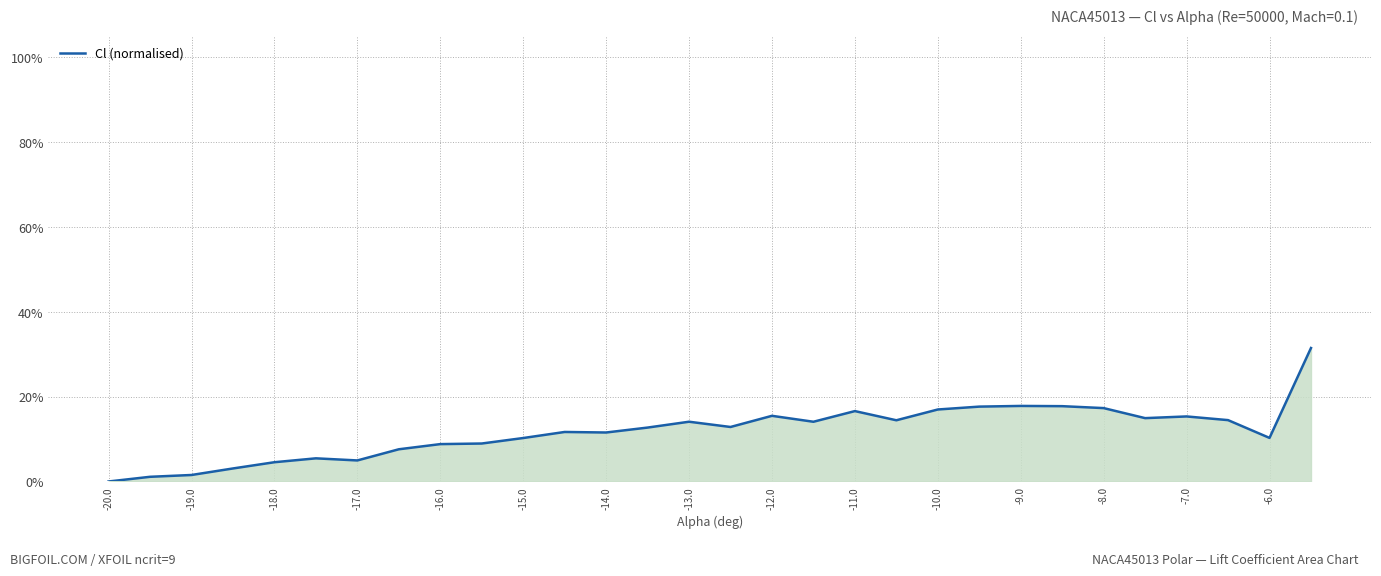

How many points are lower than both their immediate neighbors (excluding endpoints)?

7